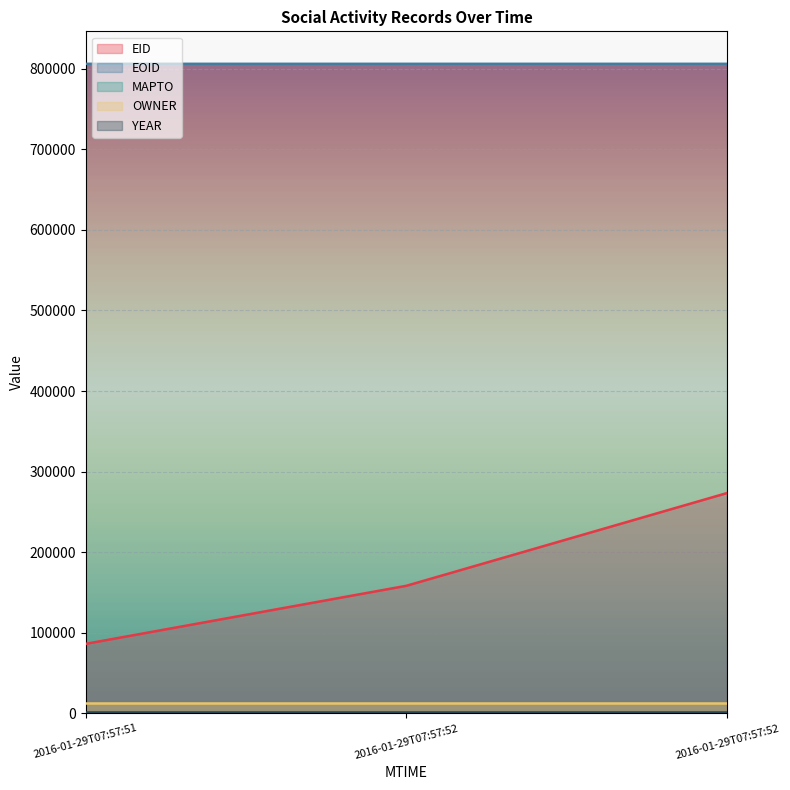

Is it true that EID equals 61061 at 2016-01-29T07:57:52?

False